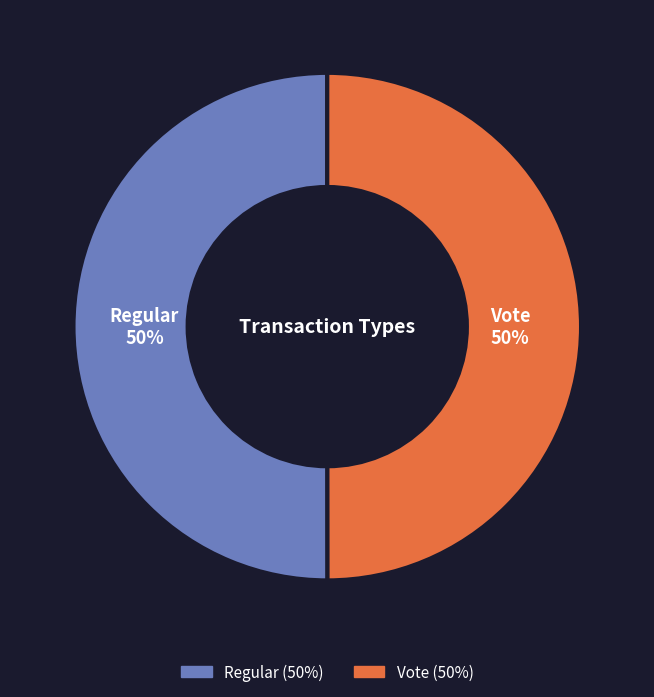

How many slices are in this pie chart?

2